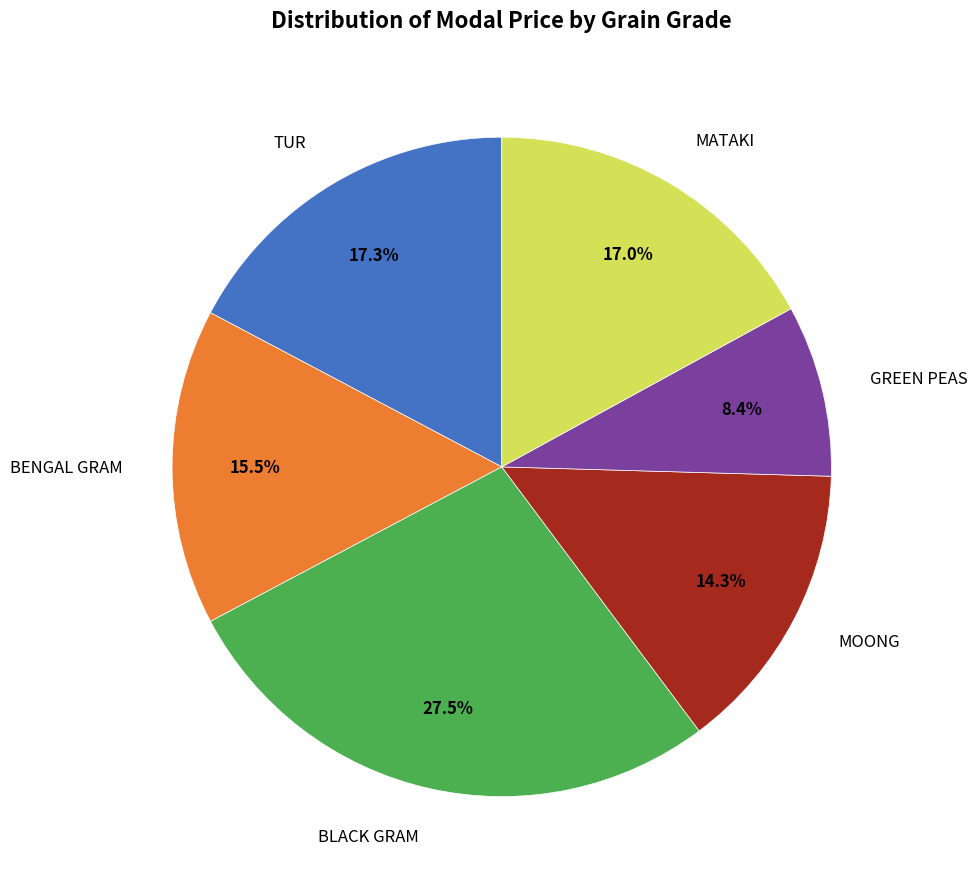

Does any single category account for the majority?

No